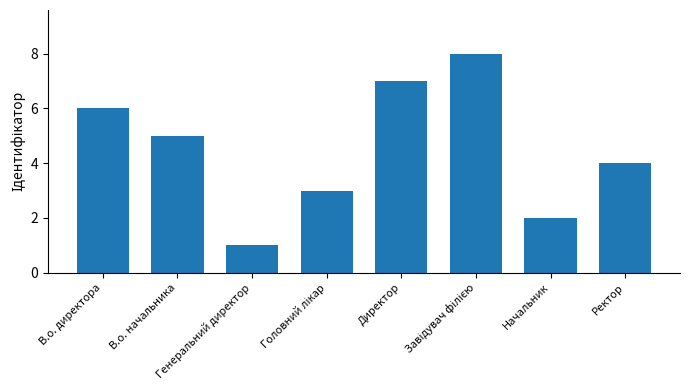

What is the greatest value displayed?

8